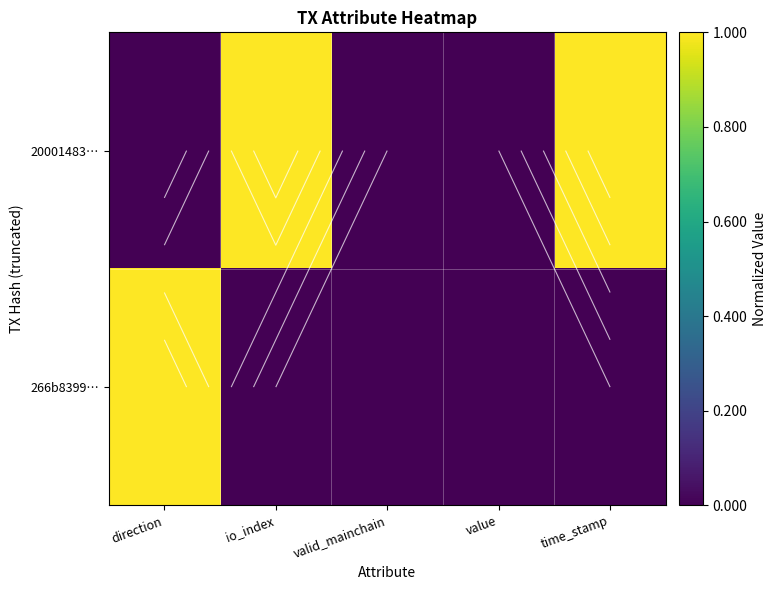

At value, list the series in order from largest to smallest.

20001483…, 266b8399…